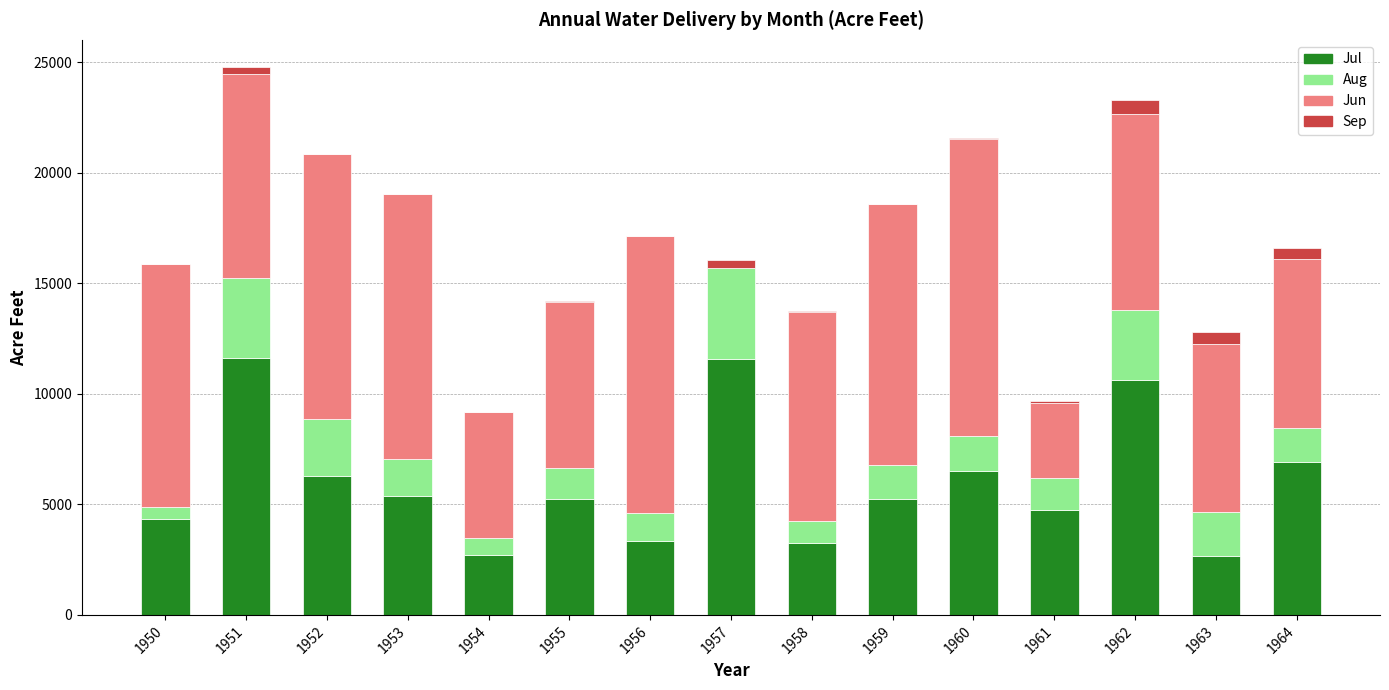

The Jul series shows 3382.8 at 1964. True or false?

False